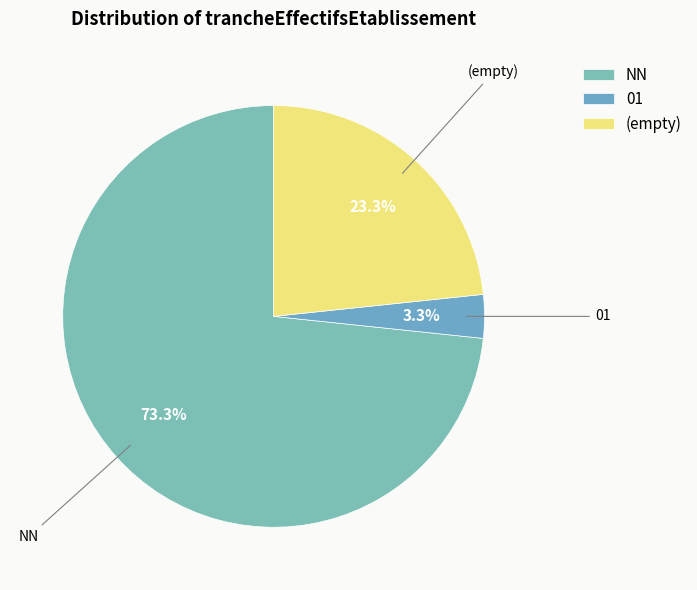

Does (empty) account for over 50% of the chart?

No